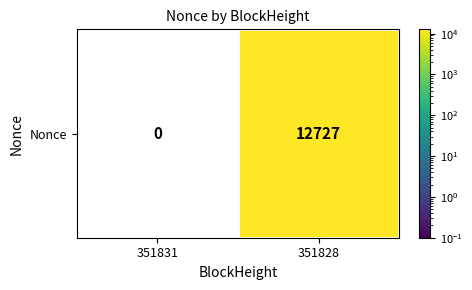

At which category does the chart reach its peak across all series?

351828